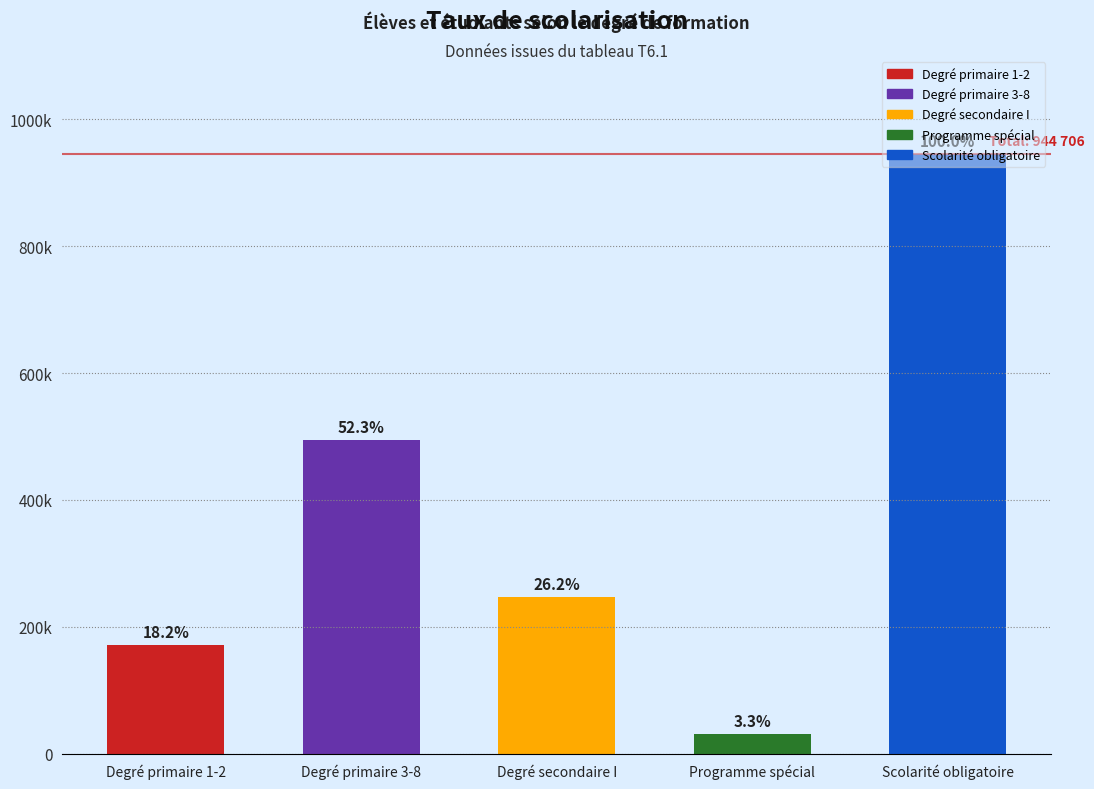

What is the approximate value at Programme spécial, to the nearest 10?

31330